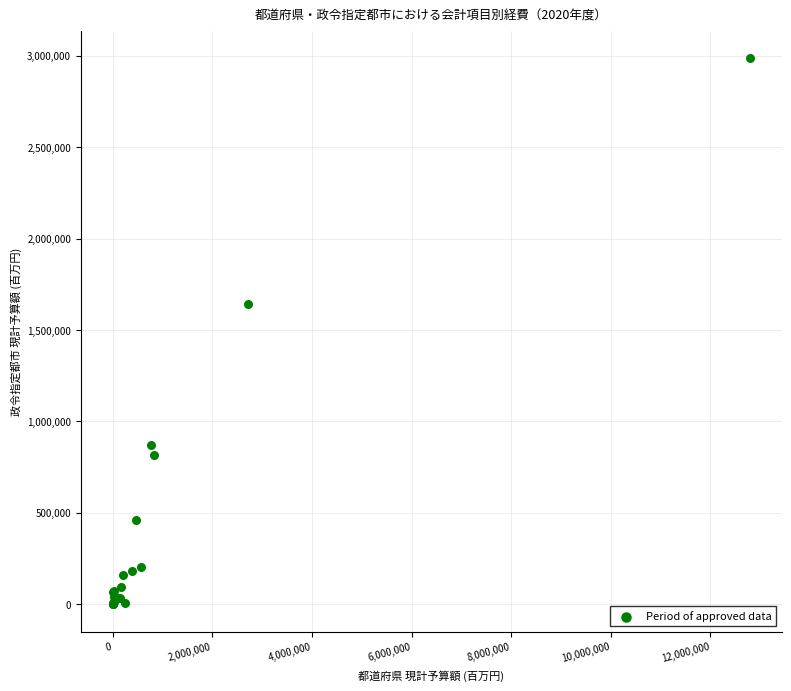

What Y value in the scatter plot is closest to 1494223?

1639566